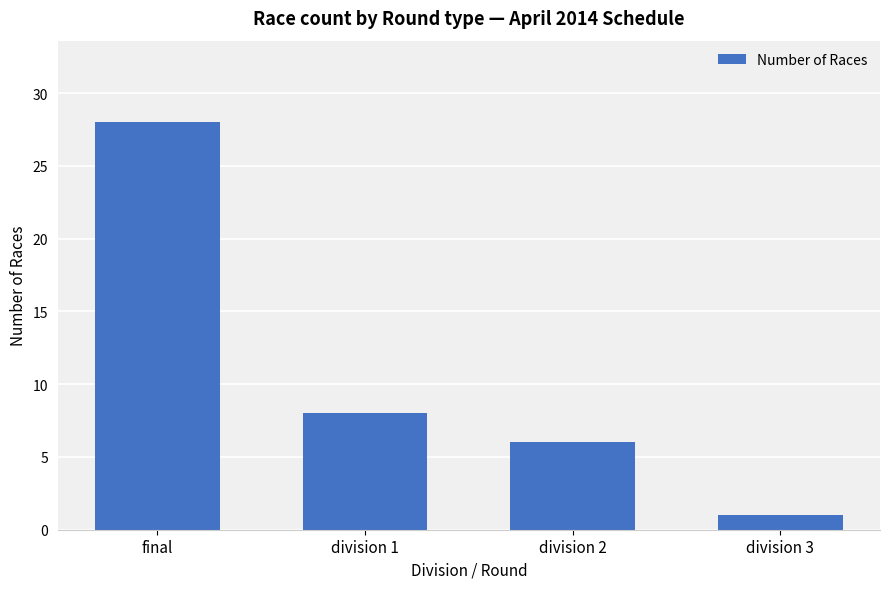

The chart shows a value of 45 at final. True or false?

False